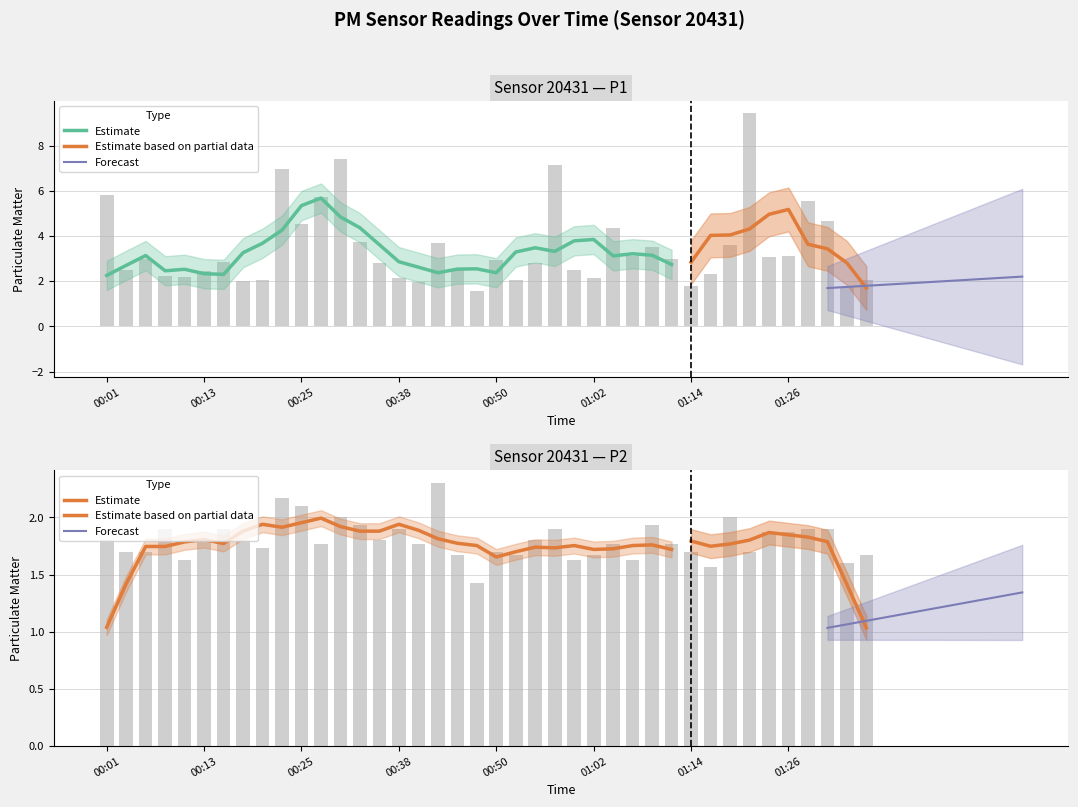

What is the minimum value for P1?

1.6